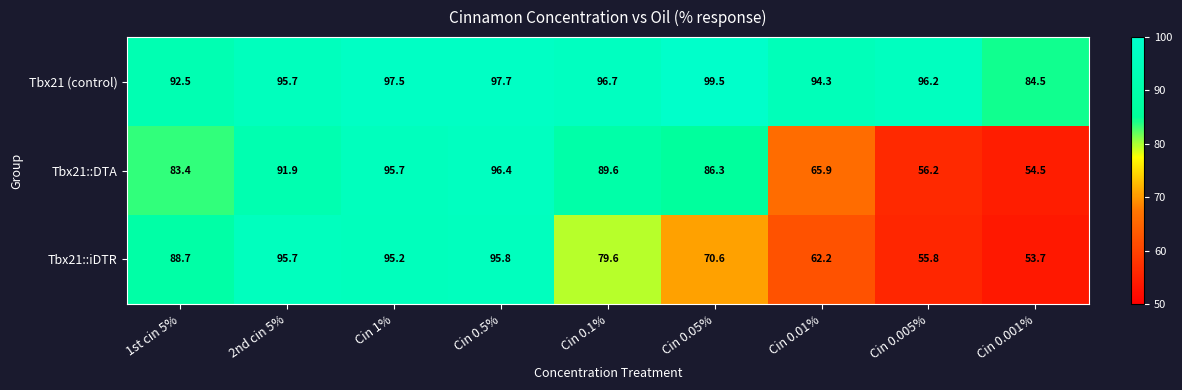

Is it true that Tbx21::DTA equals 34.0 at Cin 0.005%?

False